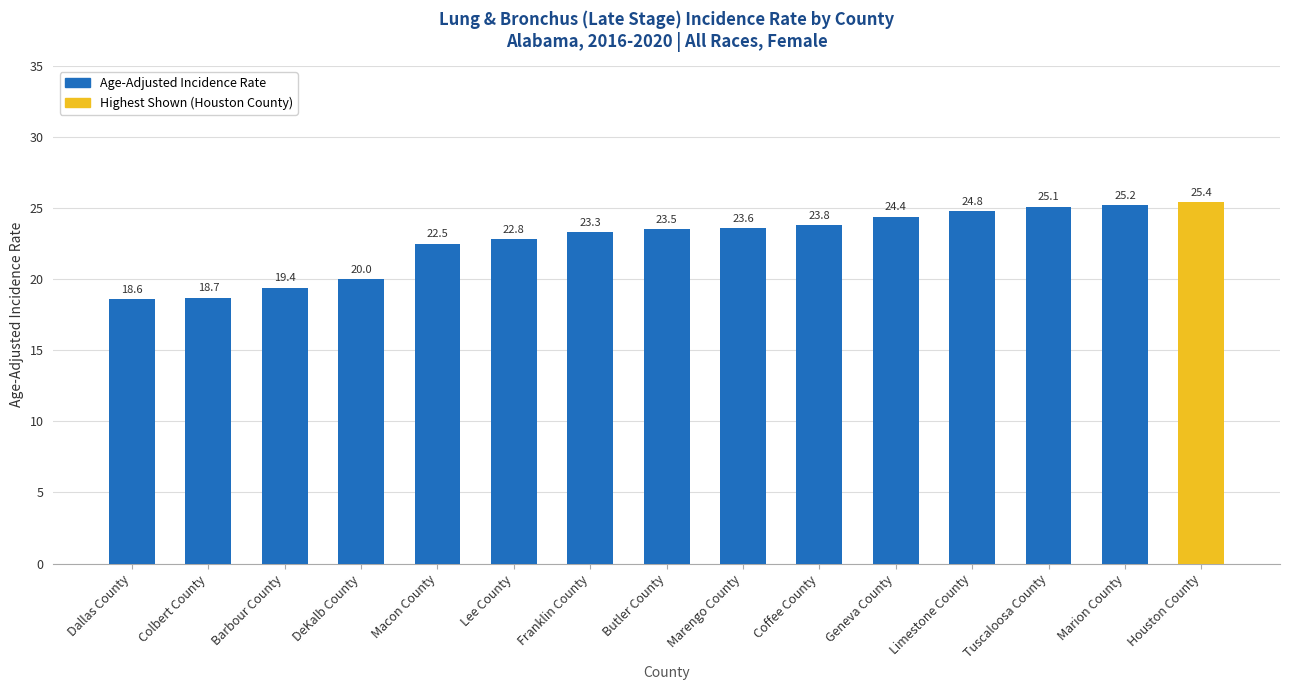

What value does the data have at Geneva County?

24.4